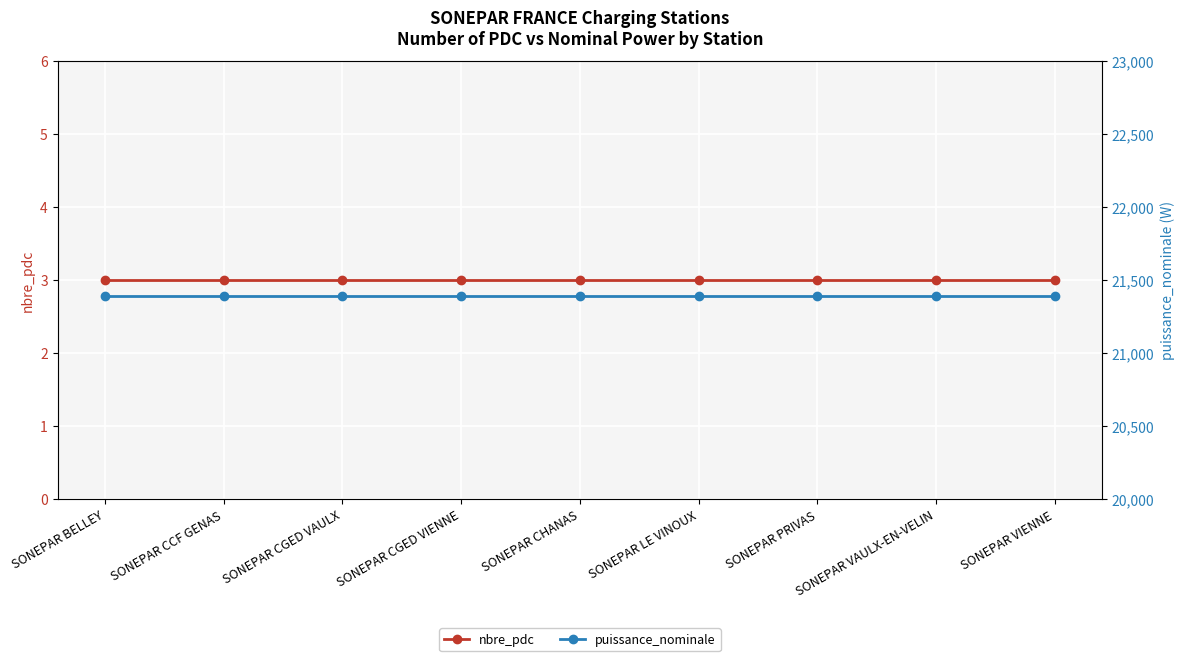

Reading left to right, list all the values displayed in this chart.

nbre_pdc: SONEPAR BELLEY=3	SONEPAR CCF GENAS=3	SONEPAR CGED VAULX=3	SONEPAR CGED VIENNE=3	SONEPAR CHANAS=3	SONEPAR LE VINOUX=3	SONEPAR PRIVAS=3	SONEPAR VAULX-EN-VELIN=3	SONEPAR VIENNE=3
puissance_nominale: SONEPAR BELLEY=21390	SONEPAR CCF GENAS=21390	SONEPAR CGED VAULX=21390	SONEPAR CGED VIENNE=21390	SONEPAR CHANAS=21390	SONEPAR LE VINOUX=21390	SONEPAR PRIVAS=21390	SONEPAR VAULX-EN-VELIN=21390	SONEPAR VIENNE=21390